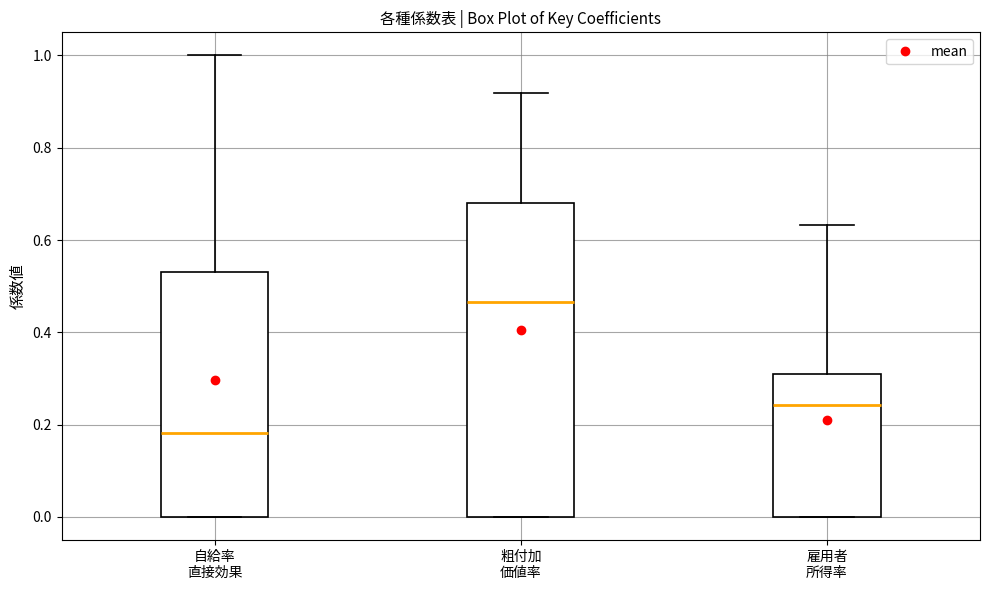

Which box is the tallest, from its lower edge to its upper edge?

粗付加 価値率